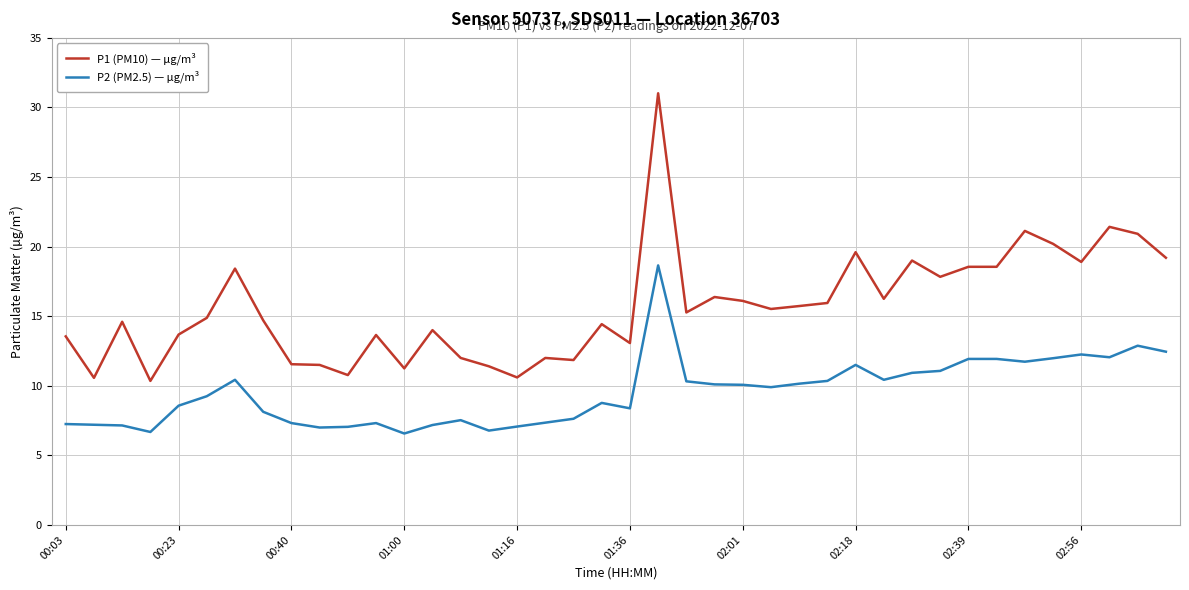

List the series in order of their peak value, highest first.

P1 (PM10) — µg/m³, P2 (PM2.5) — µg/m³